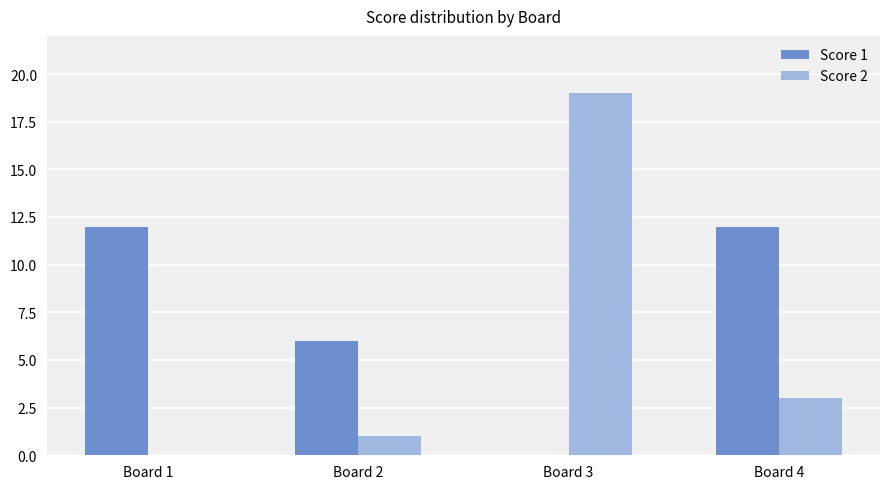

Which label corresponds to the largest value in the chart?

Board 3